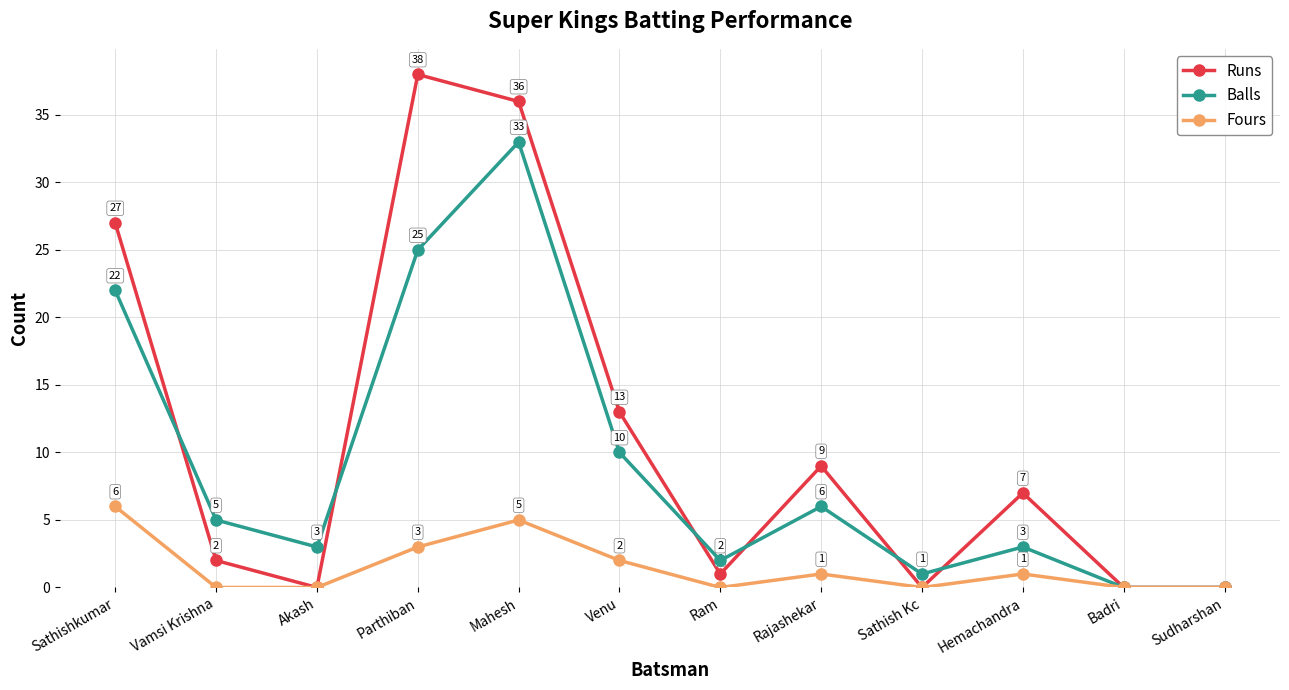

At which category does Balls reach its first local peak?

Mahesh